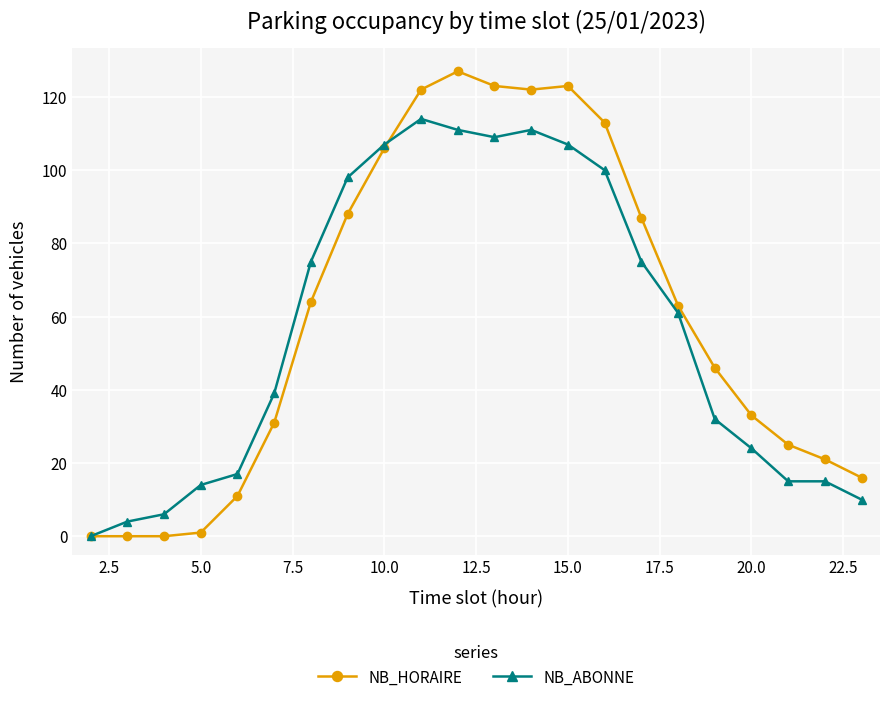

True or false: NB_HORAIRE has more than 1 points higher than both neighbors.

True